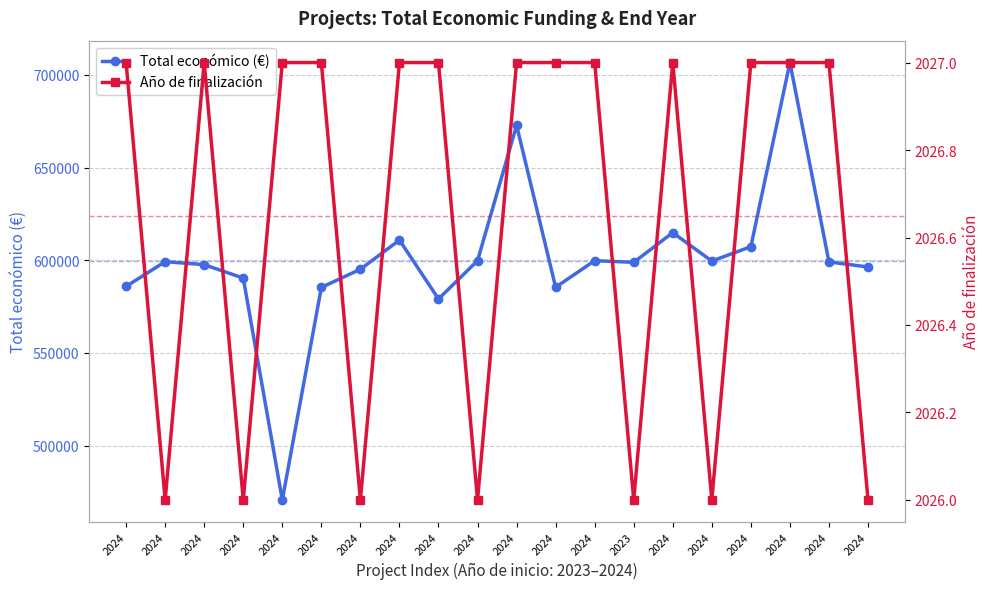

Which category has the highest value in the Año de finalización series?

2024